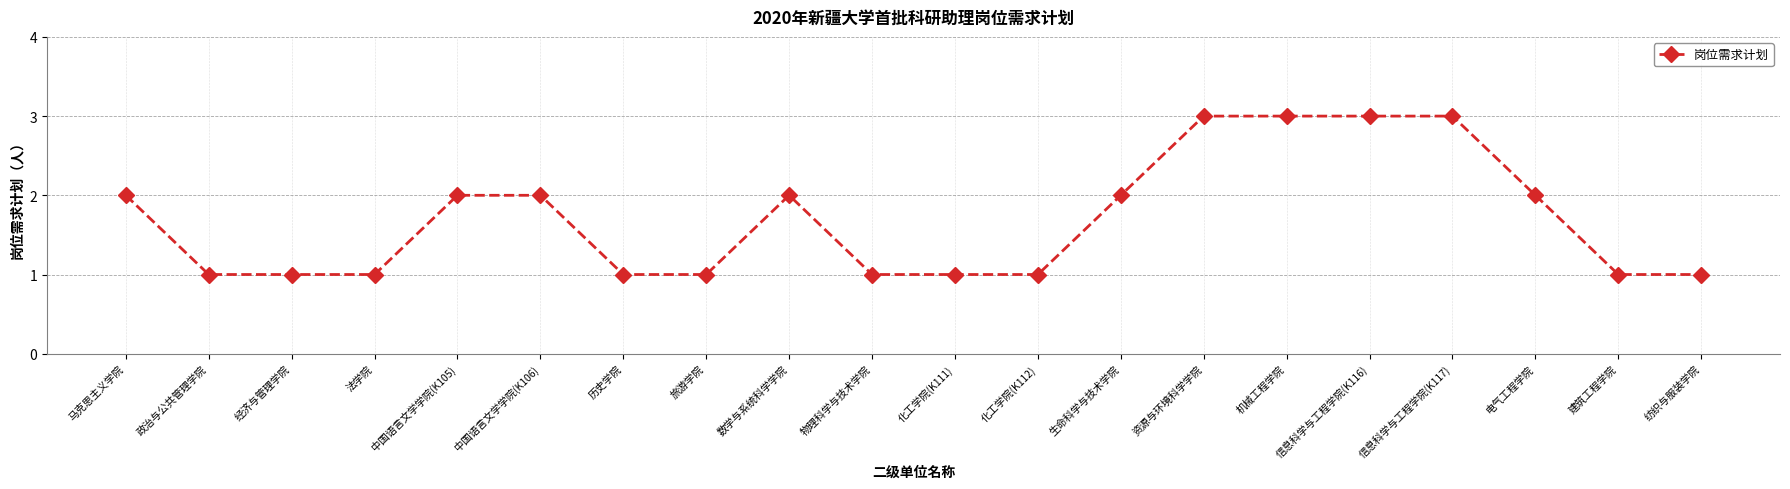

What is the sum of the values at 电气工程学院 and 资源与环境科学学院?

5